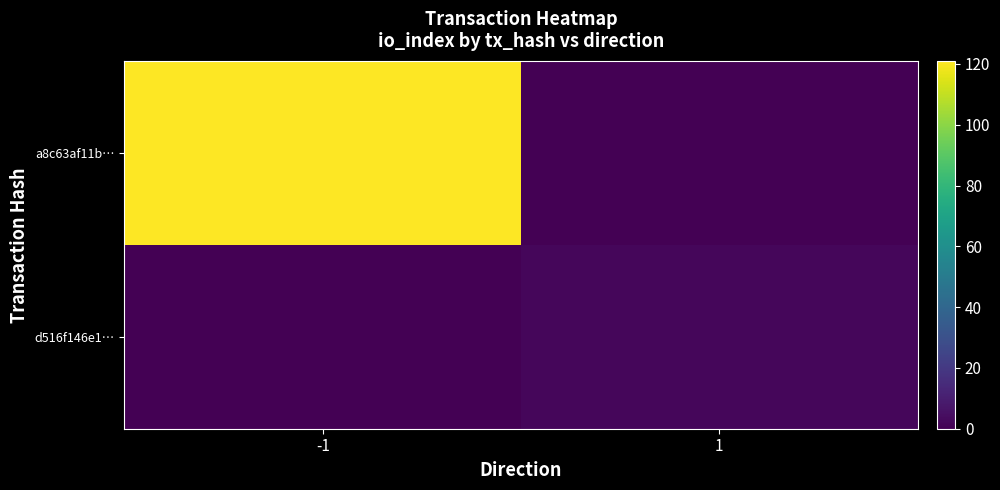

Reading left to right, transcribe all the data shown in this chart.

a8c63af11b…: -1=121	1=0
d516f146e1…: -1=0	1=2